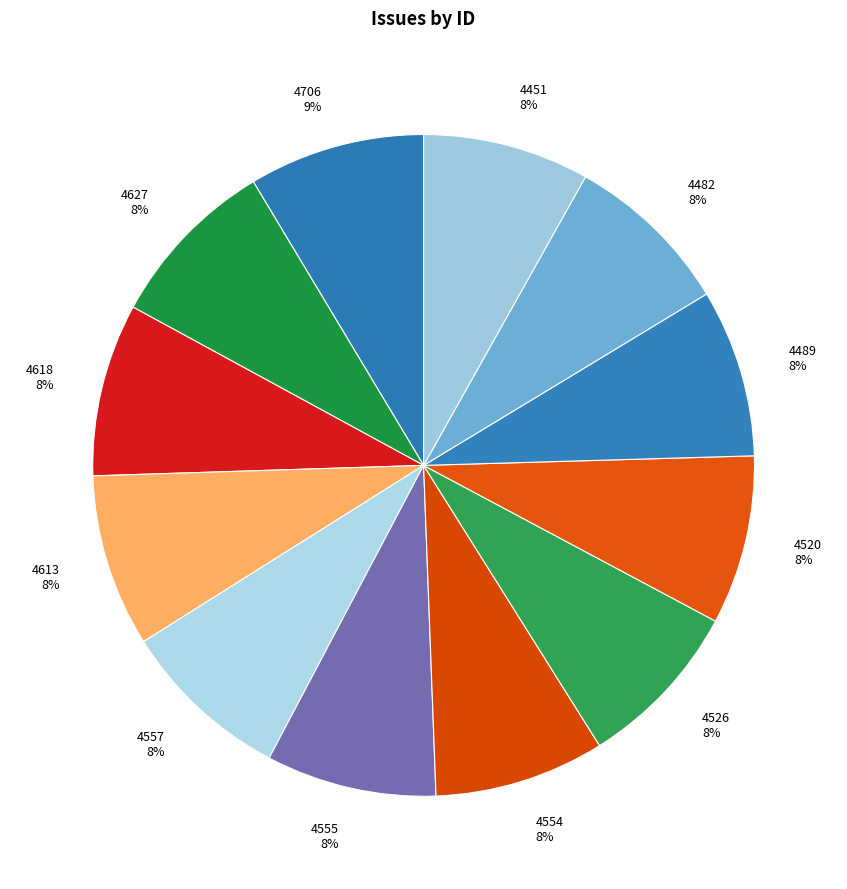

The 4520 8% slice represents 8% of the pie. True or false?

True